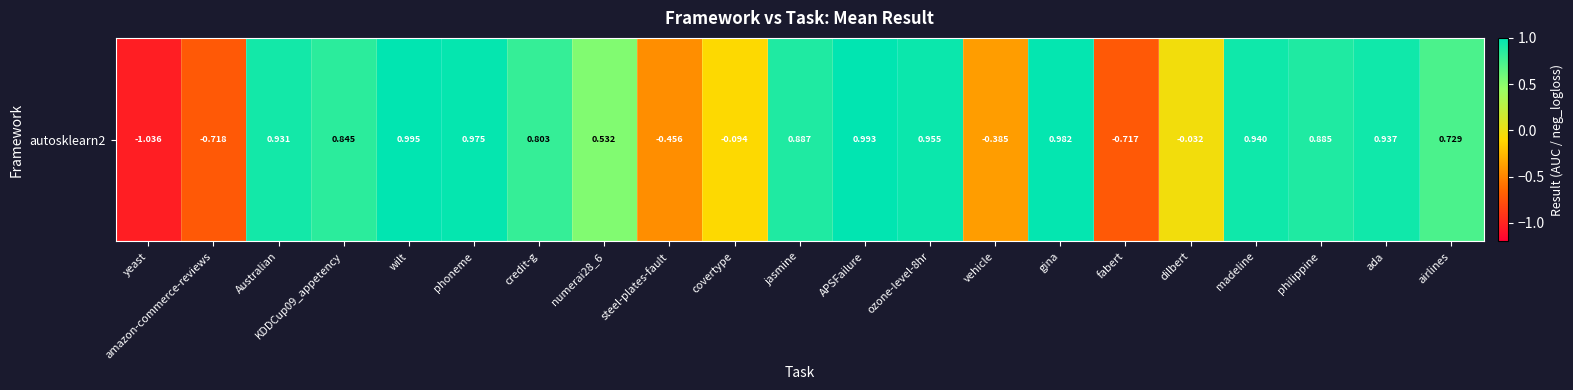

What is the minimum value shown in the chart?

-1.0